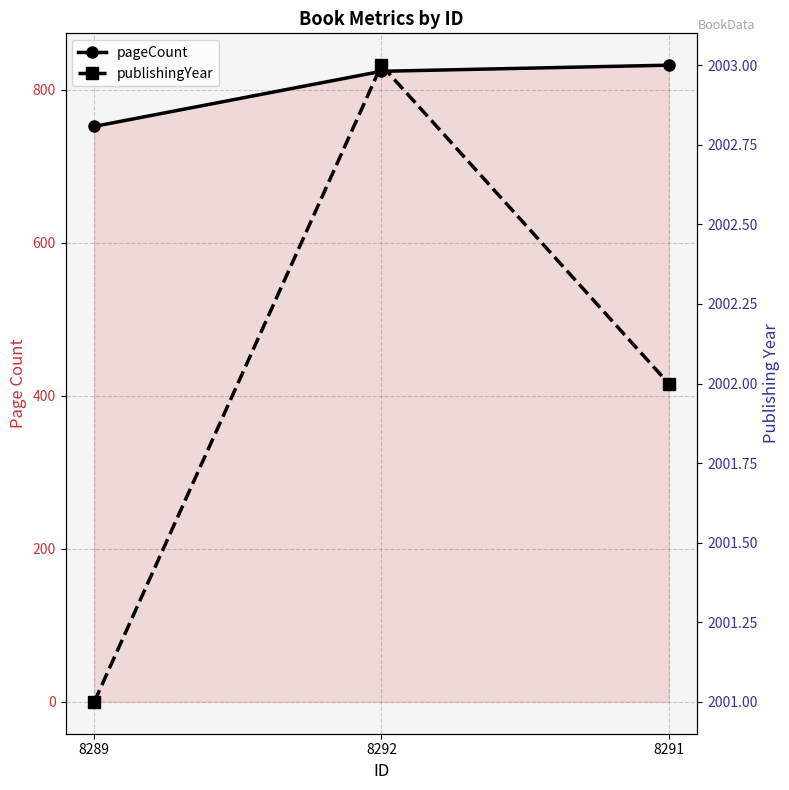

At 8292, list the series in order from largest to smallest.

publishingYear, pageCount